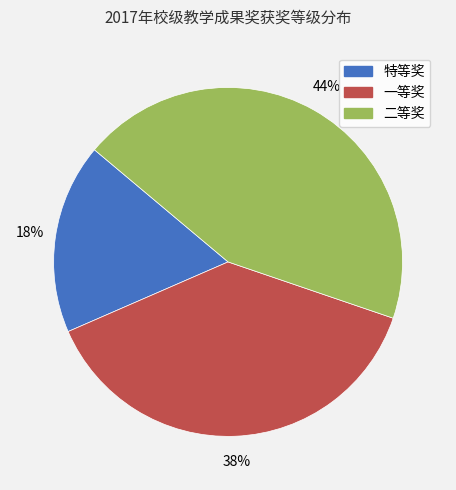

What is the largest slice in the pie chart?

二等奖